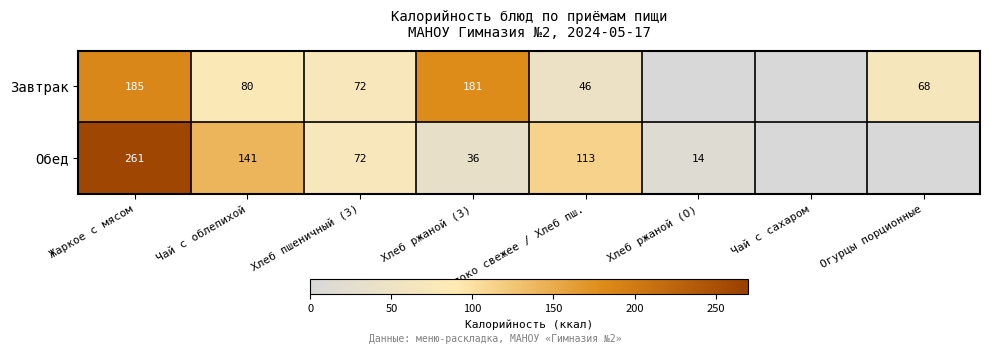

What is the difference between the highest and lowest values at Яблоко свежее / Хлеб пш.?

67